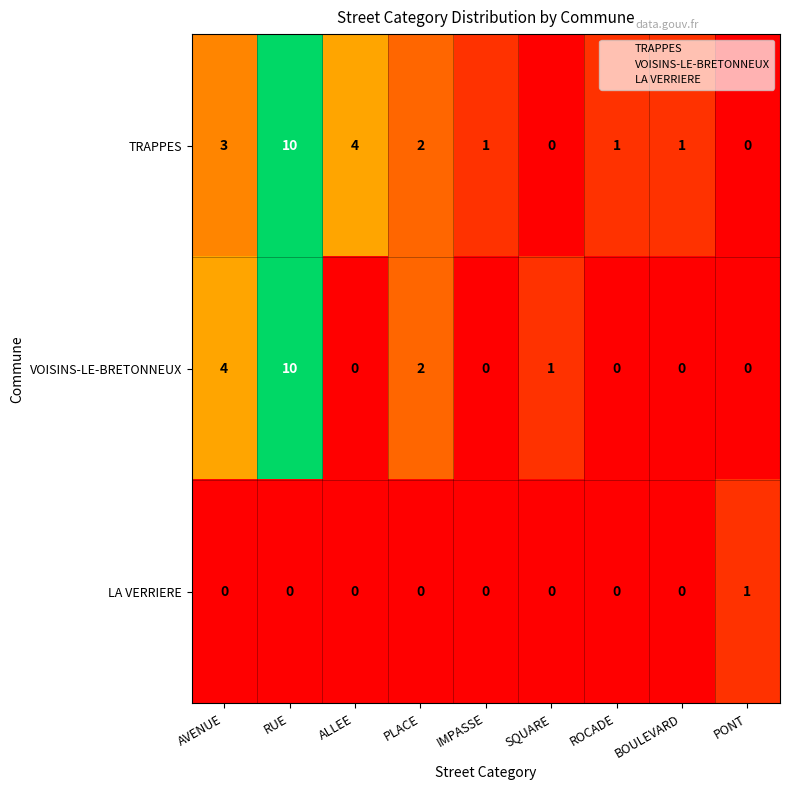

What value does the VOISINS-LE-BRETONNEUX series have at RUE?

10